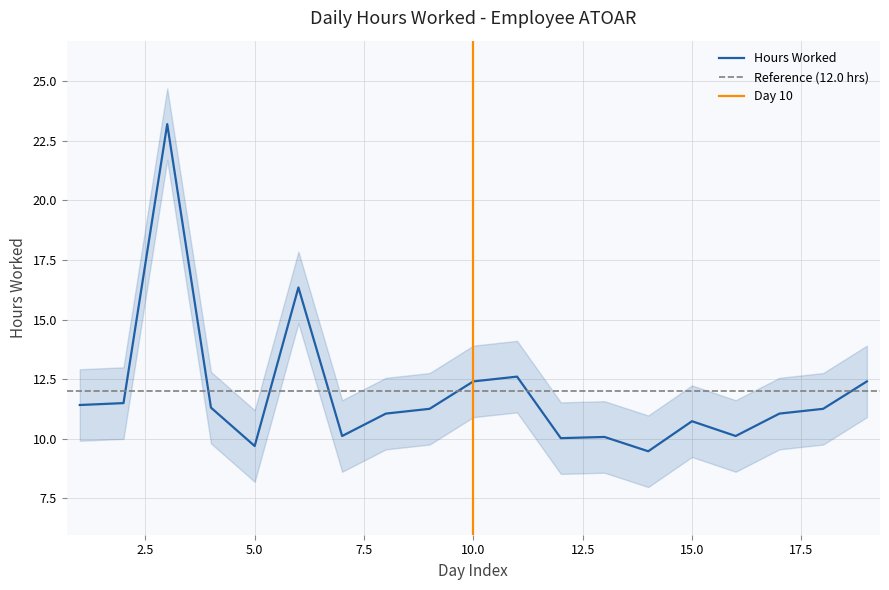

Is it true that the value at 16 is 10.1?

True